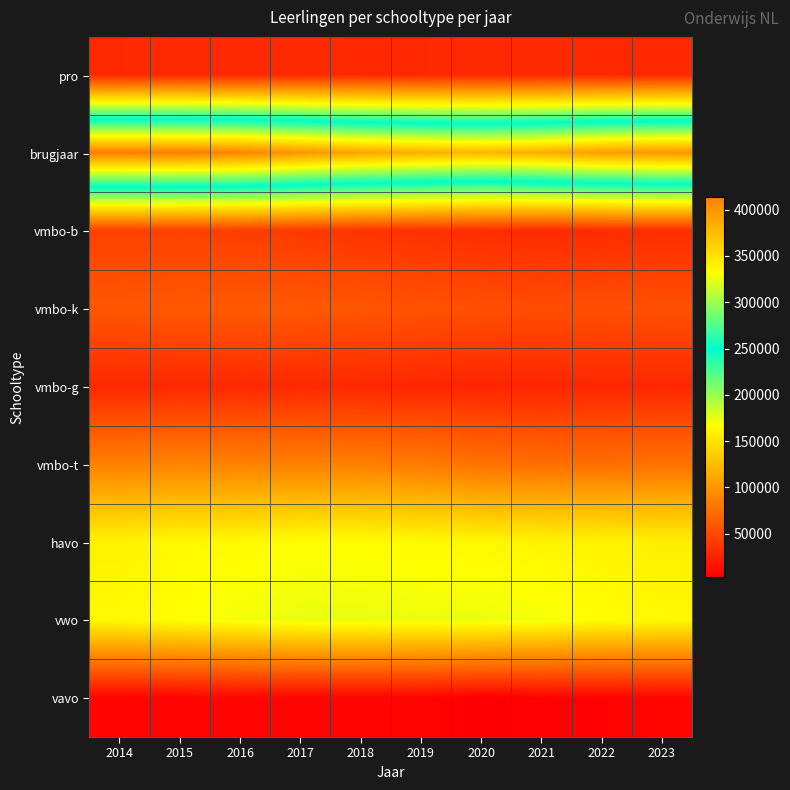

Reading left to right, list all the values displayed in this chart.

pro: 2014=29274	2015=29772	2016=29777	2017=29551	2018=29222	2019=29254	2020=29779	2021=29652	2022=29065	2023=28924
brugjaar: 2014=414102	2015=413565	2016=410514	2017=399482	2018=389051	2019=382441	2020=377794	2021=383590	2022=393915	2023=398800
vmbo-b: 2014=44333	2015=44114	2016=42486	2017=39819	2018=36939	2019=34581	2020=31906	2021=30286	2022=30890	2023=31610
vmbo-k: 2014=59600	2015=60647	2016=61095	2017=60408	2018=59066	2019=56595	2020=54473	2021=52827	2022=54008	2023=55175
vmbo-g: 2014=28791	2015=28881	2016=29374	2017=29420	2018=28319	2019=27871	2020=26997	2021=27542	2022=28380	2023=28563
vmbo-t: 2014=86075	2015=88214	2016=87023	2017=85753	2018=85521	2019=82463	2020=77082	2021=74089	2022=74184	2023=76392
havo: 2014=160044	2015=163640	2016=164223	2017=167129	2018=166253	2019=164305	2020=162866	2021=160865	2022=160124	2023=157987
vwo: 2014=163454	2015=166951	2016=171072	2017=173695	2018=173898	2019=172955	2020=173348	2021=170852	2022=166006	2023=163378
vavo: 2014=6277	2015=6179	2016=6532	2017=6824	2018=6669	2019=6347	2020=2801	2021=4498	2022=4986	2023=7165